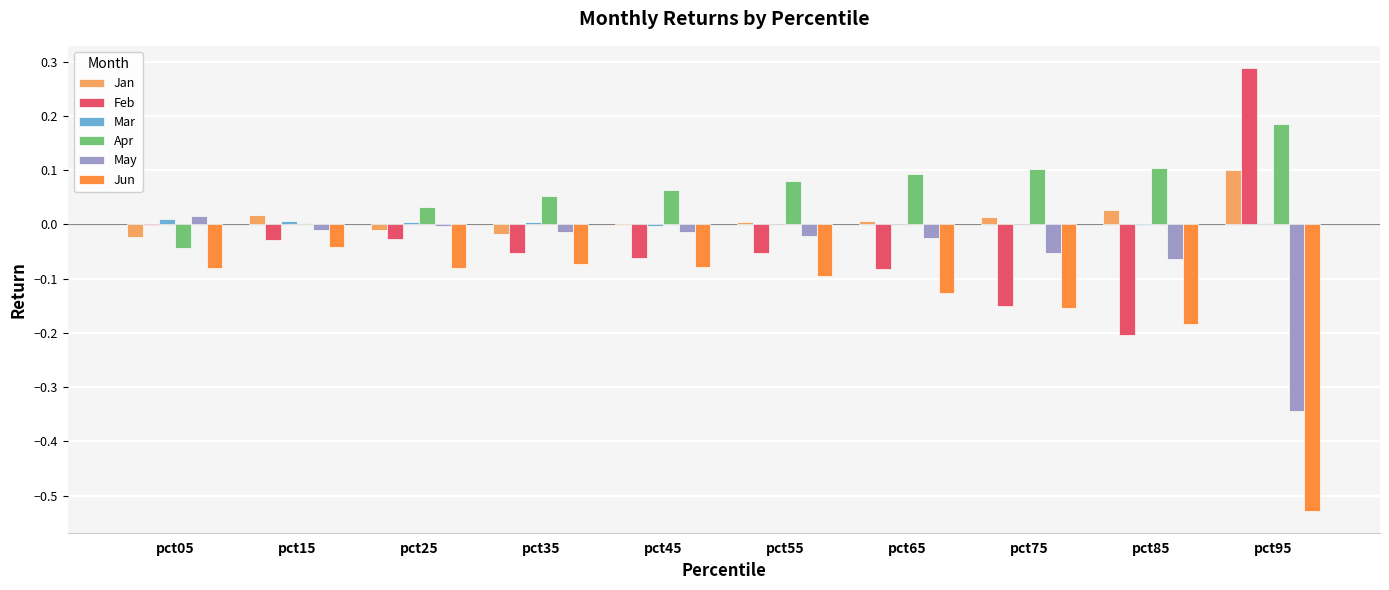

Which category has the highest value in the Jan series?

pct95